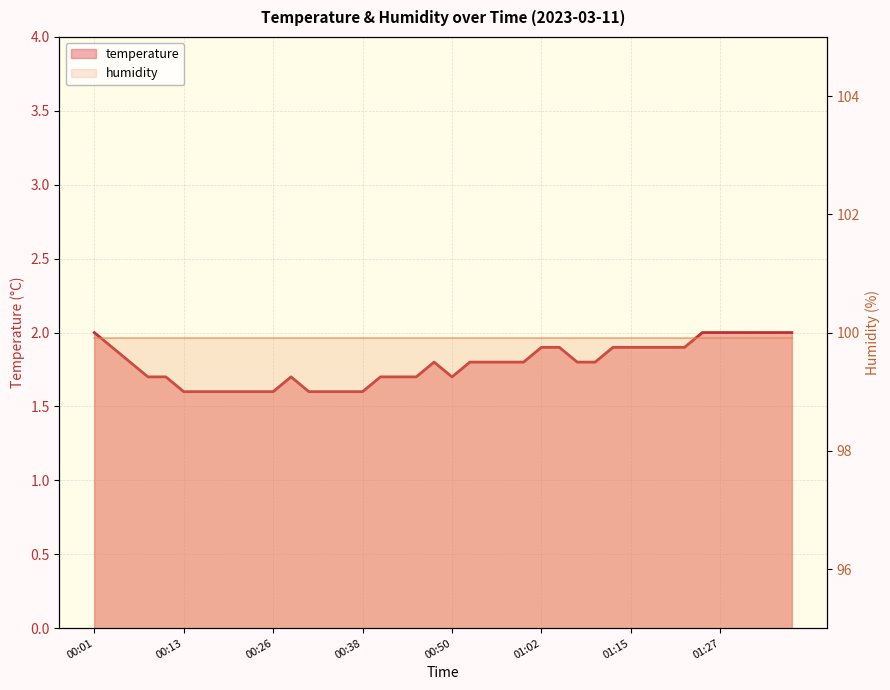

What is the average value?

1.8